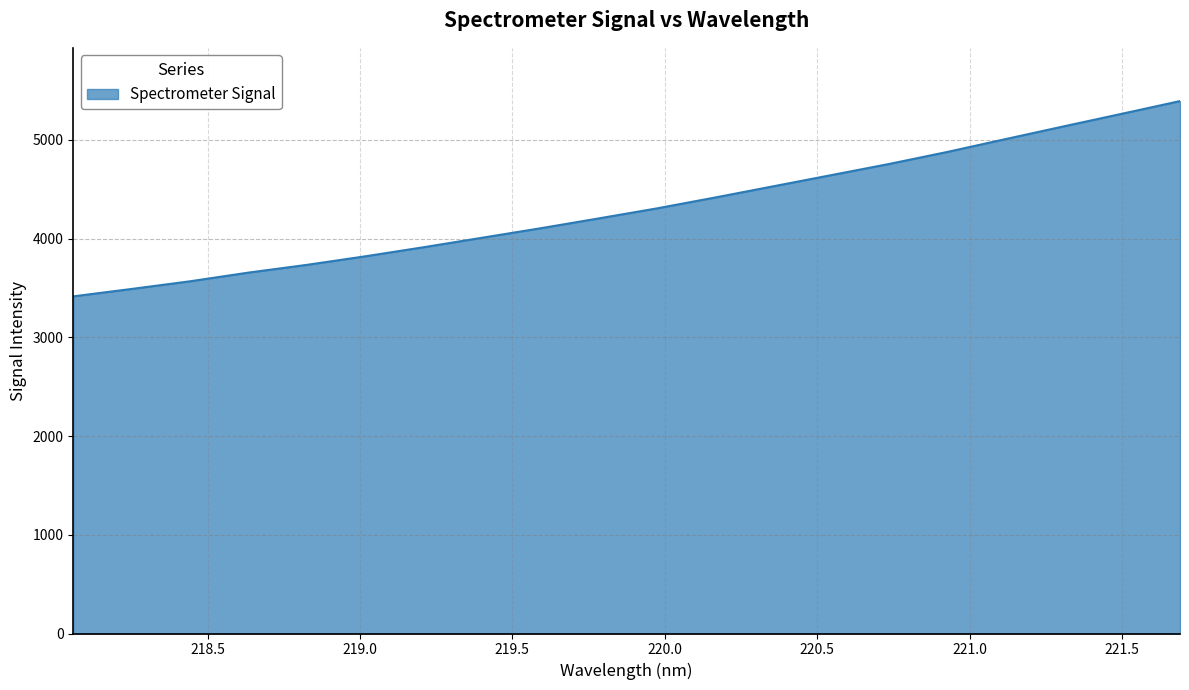

How many distinct data groups are displayed?

1